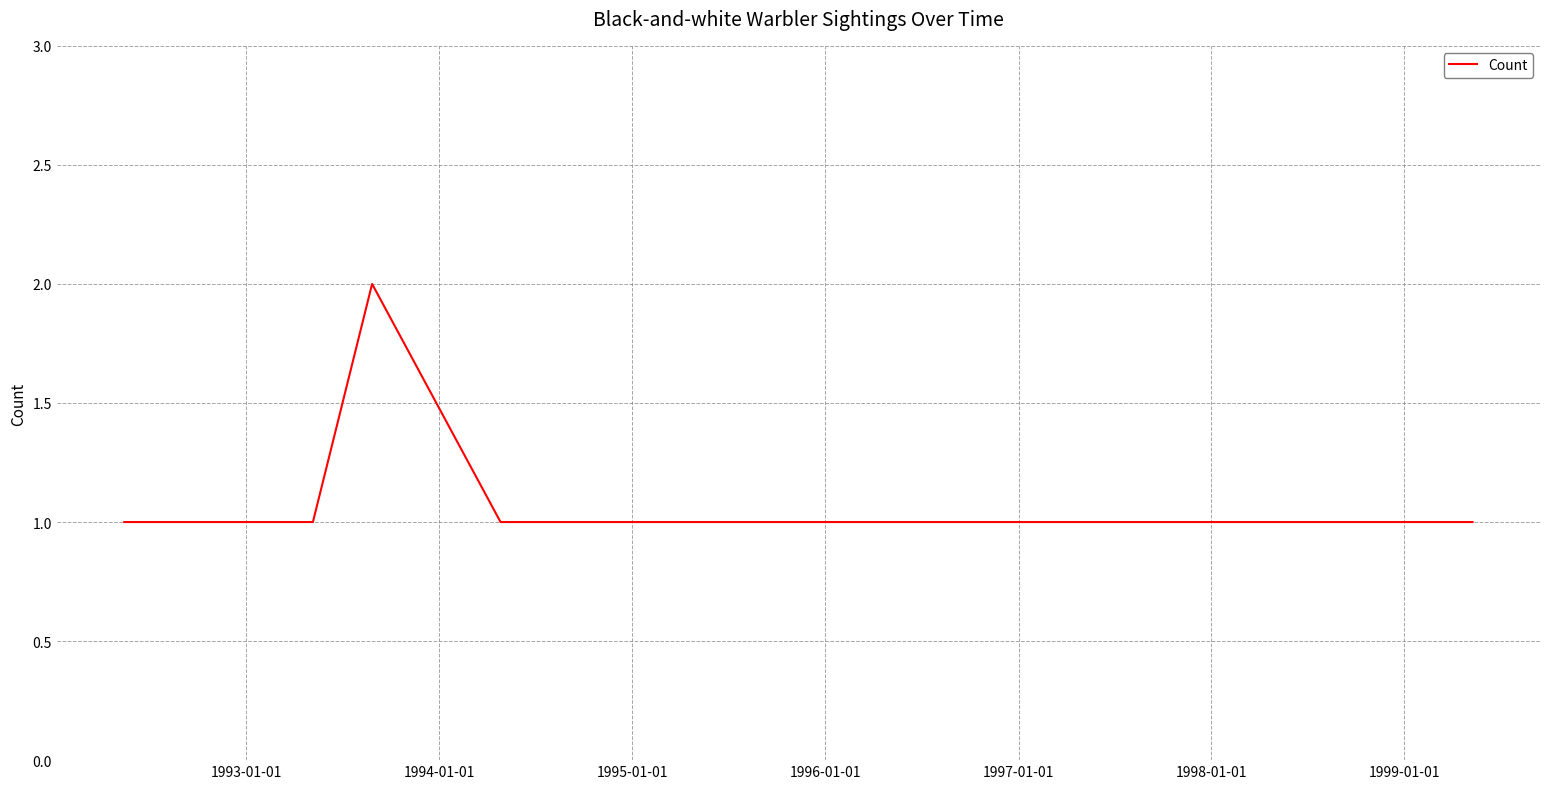

What is the sum of all values?

7